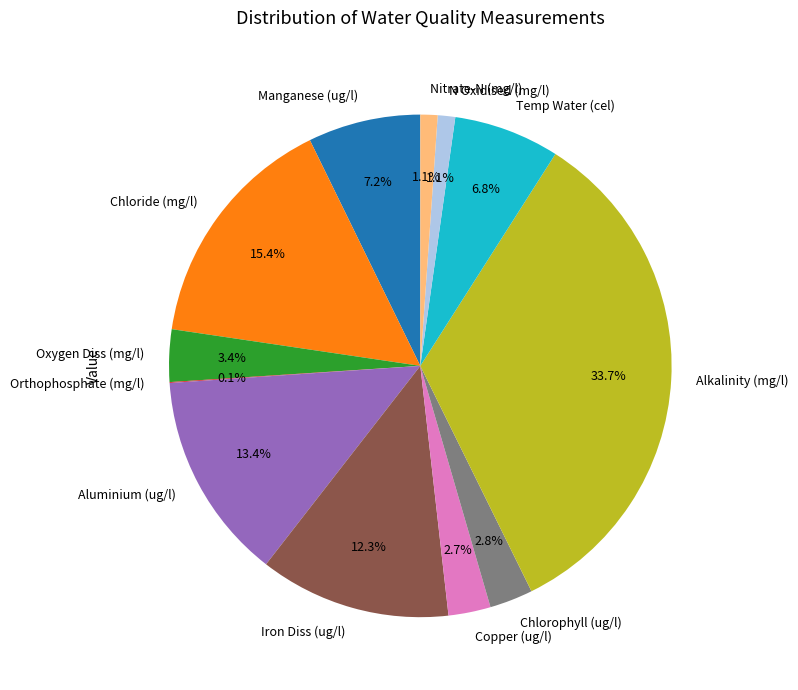

What is the ratio of the value at Chlorophyll (ug/l) to the value at Oxygen Diss (mg/l)?

0.8